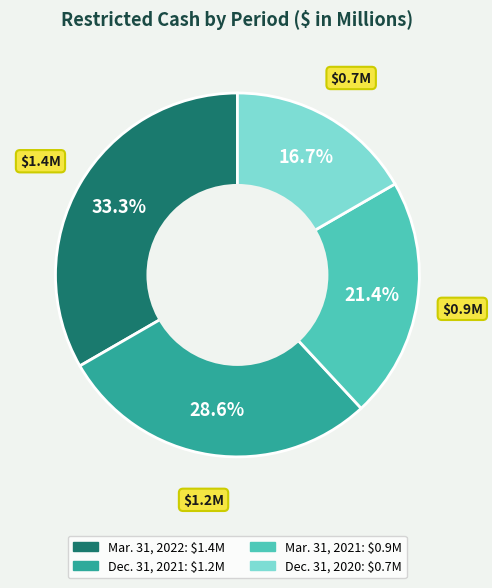

Does any single category account for the majority?

No